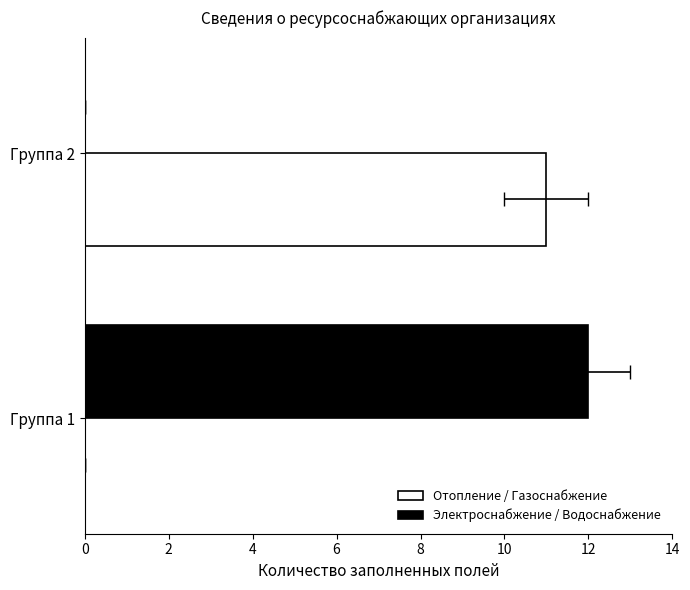

Rank the series at Группа 1 from highest to lowest value.

Электроснабжение / Водоснабжение, Отопление / Газоснабжение